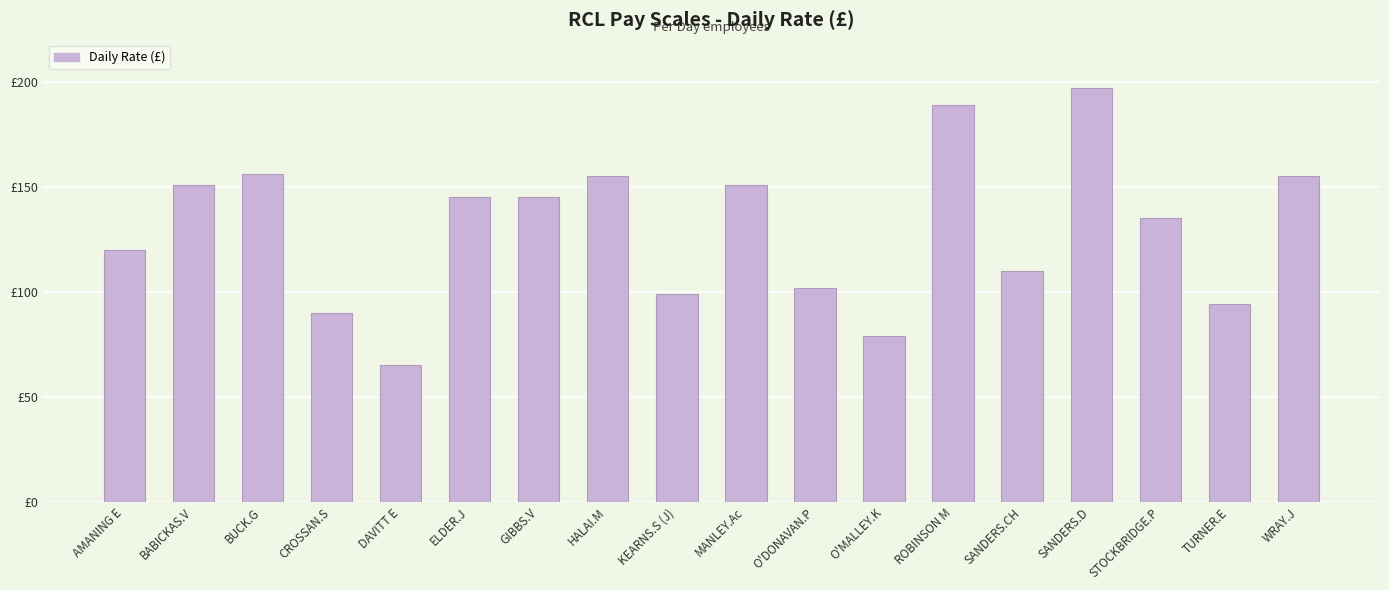

What is the maximum value shown in the chart?

197